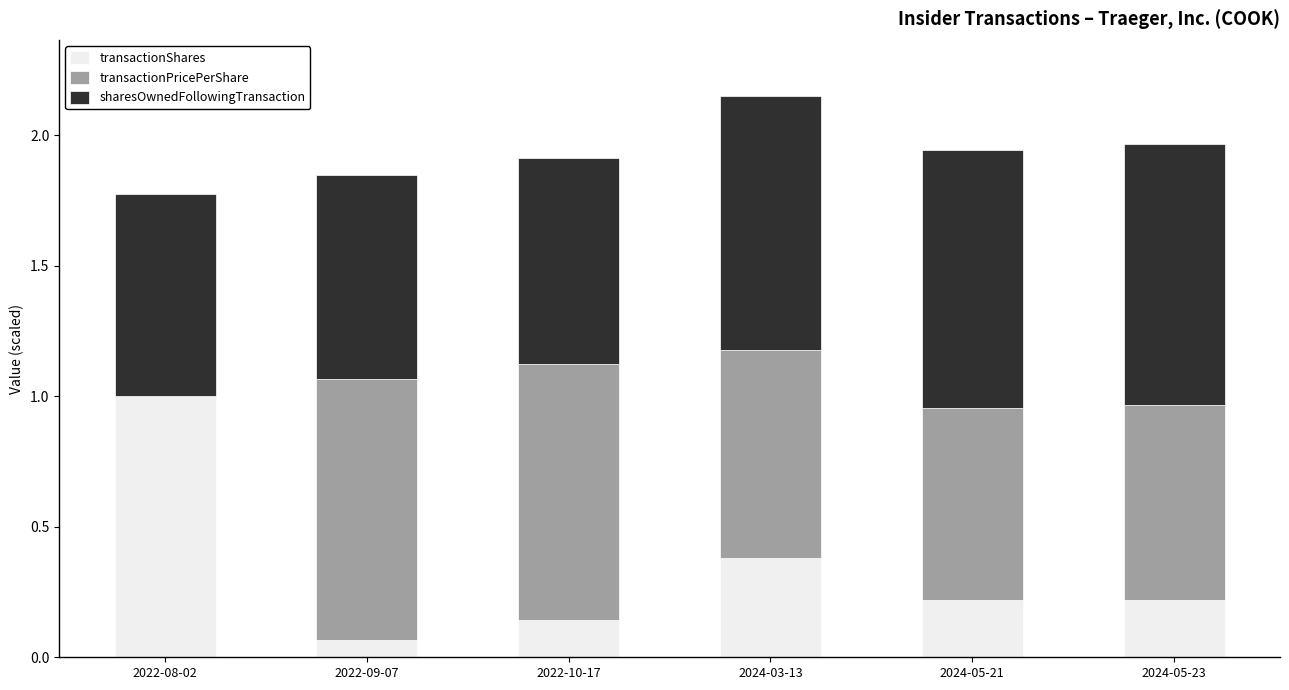

Does the chart contain stacked bars?

Yes